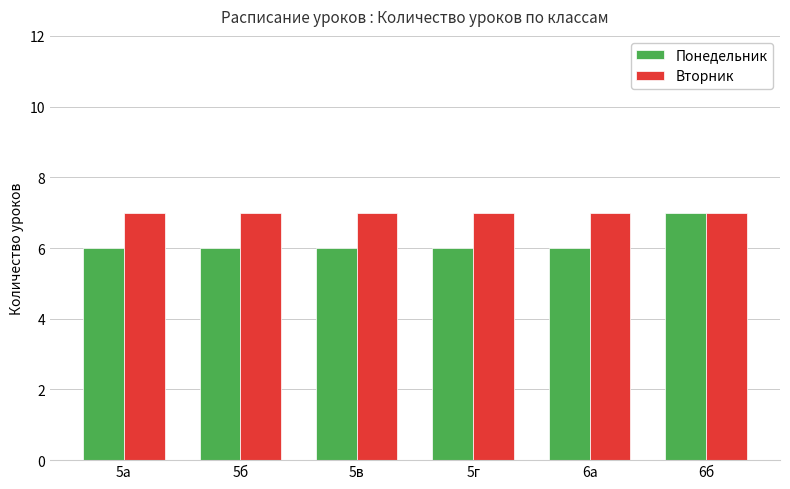

Reading right to left, transcribe all the data shown in this chart.

Понедельник: 7	6	6	6	6	6
Вторник: 7	7	7	7	7	7